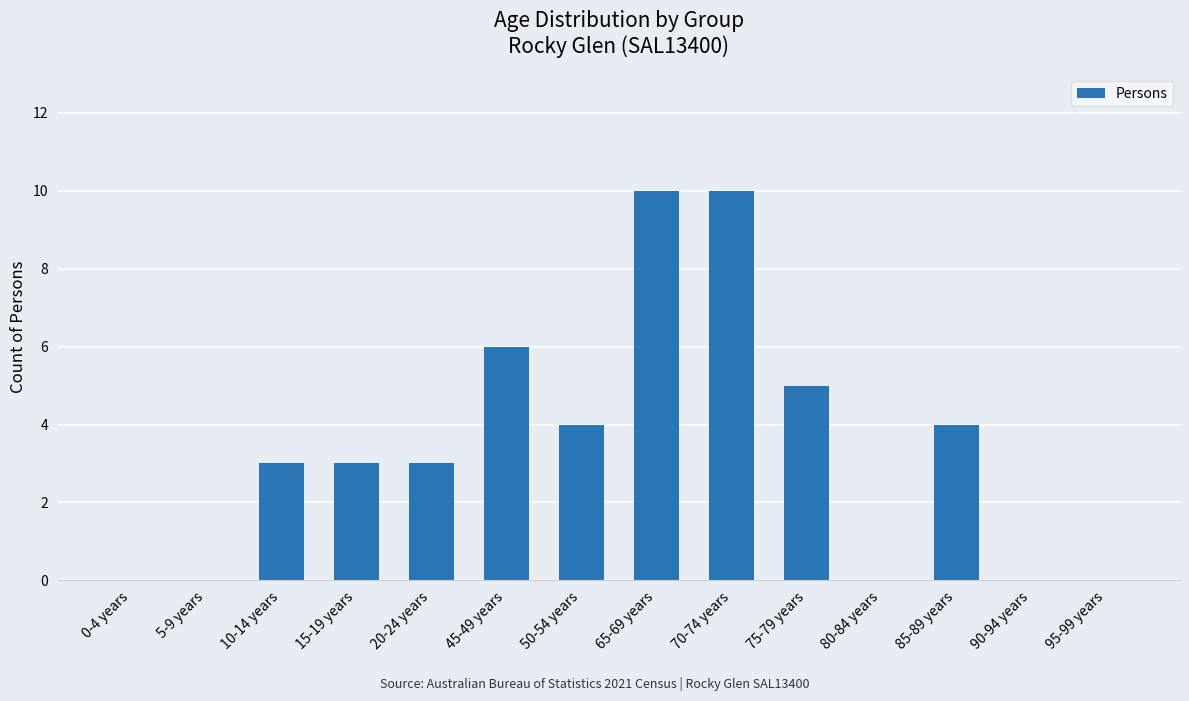

Approximately how many times larger is the value at 85-89 years compared to 70-74 years?

0.4